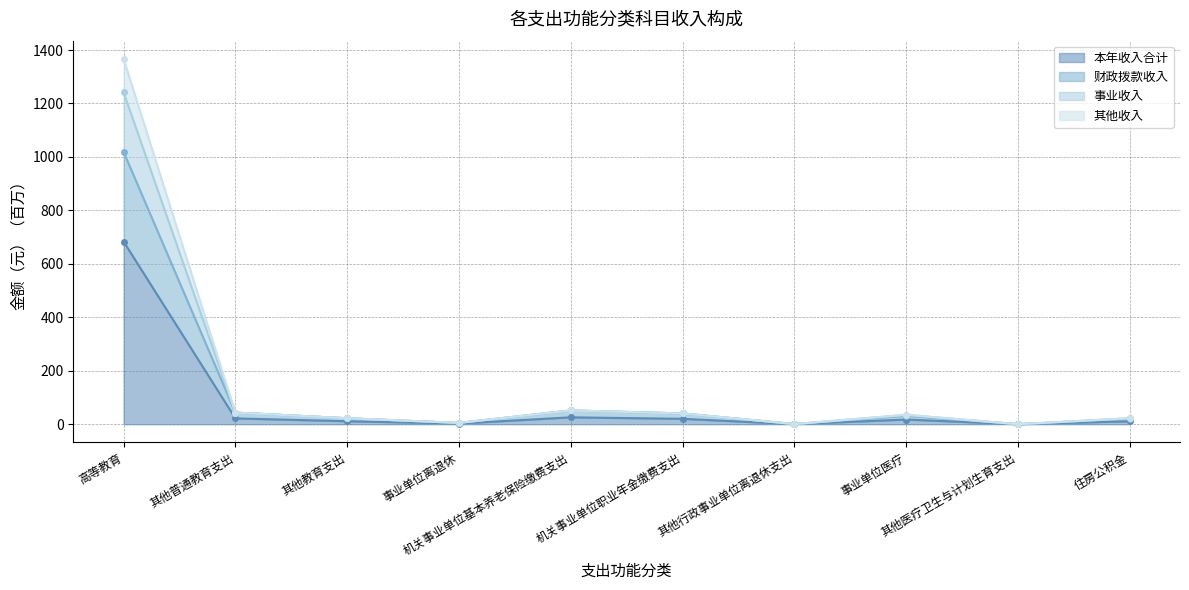

At how many categories does at least one series exceed 609?

1